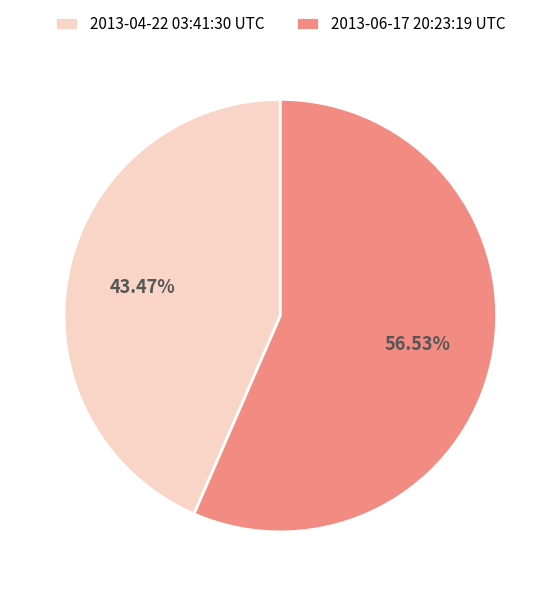

Is it true that 2013-06-17 20:23:19 UTC is 57% of the pie?

True